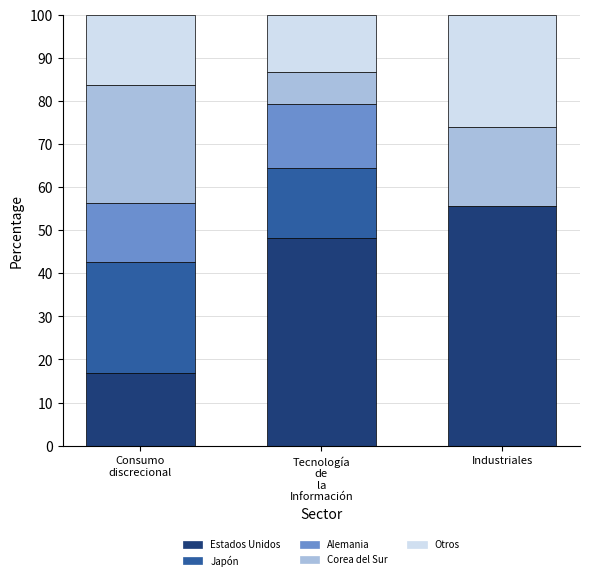

Which category has the highest value in the Estados Unidos series?

Industriales